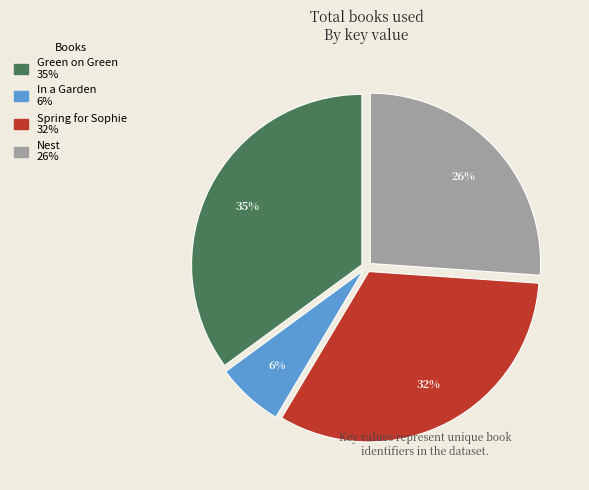

To the nearest percent, what is the difference between the largest and smallest slice percentages?

29%